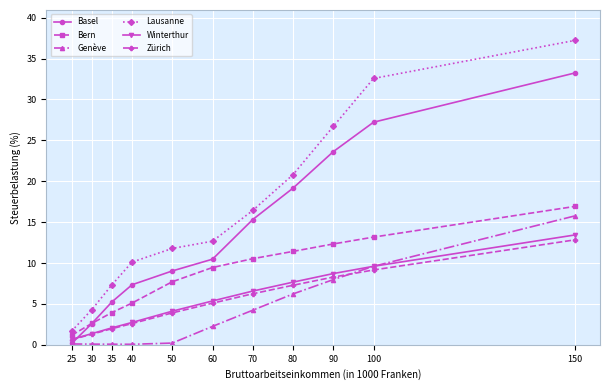

True or false: Basel has more than 1 interior local peaks.

False